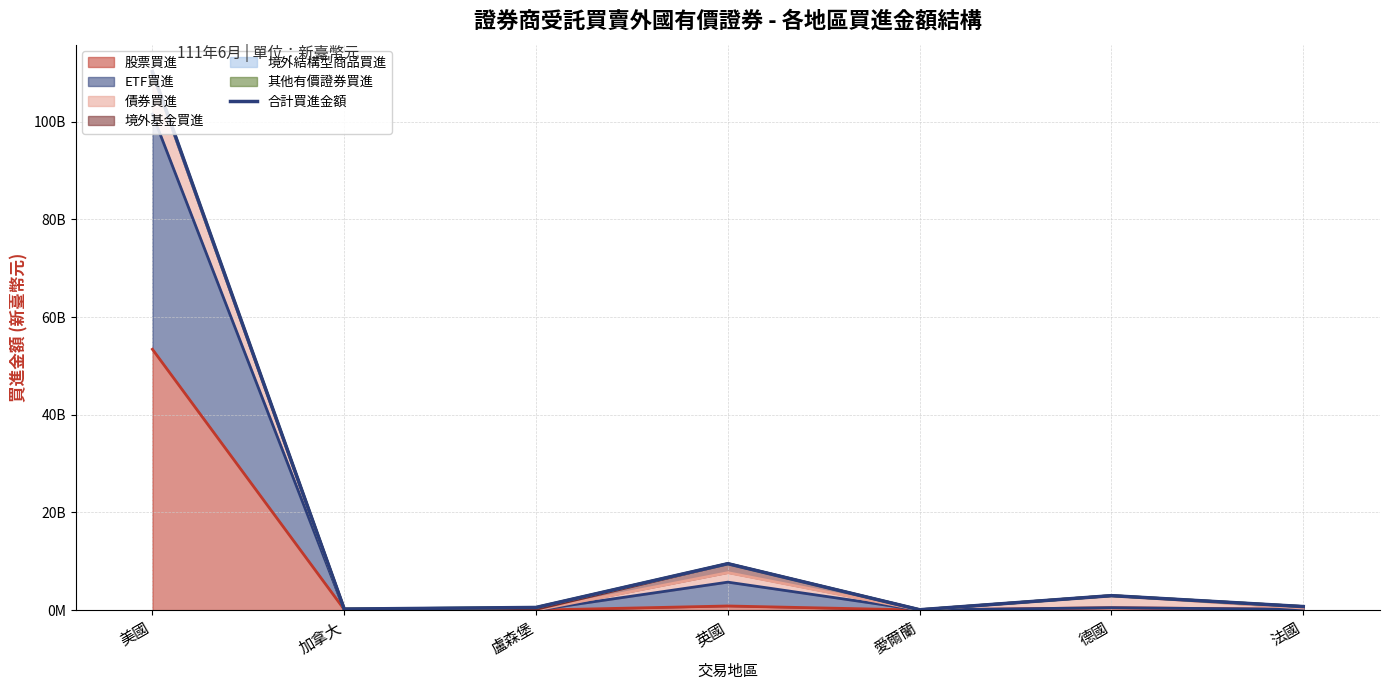

What is the change in value from 美國 to 愛爾蘭?

-110163987345